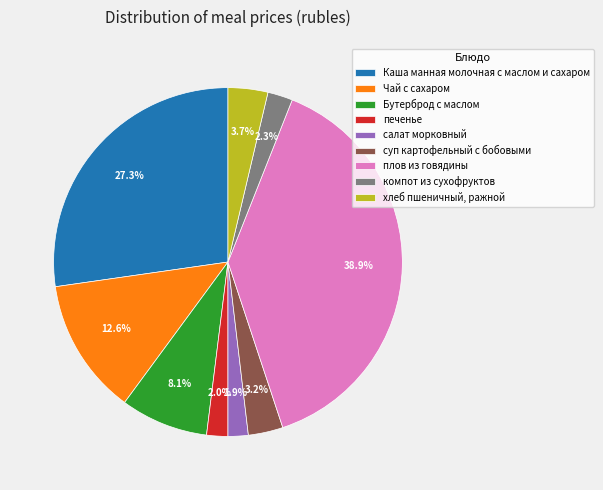

Is the sum of Бутерброд с маслом and компот из сухофруктов greater than half?

No